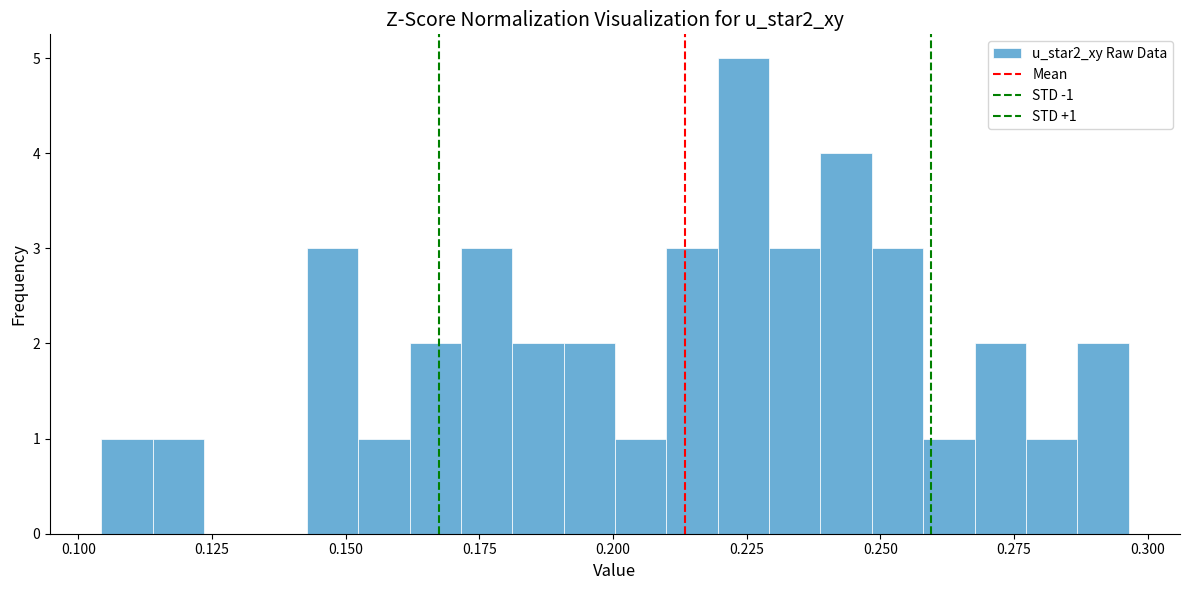

Read against the x-axis, roughly where is the centre of the tallest bar?

0.225